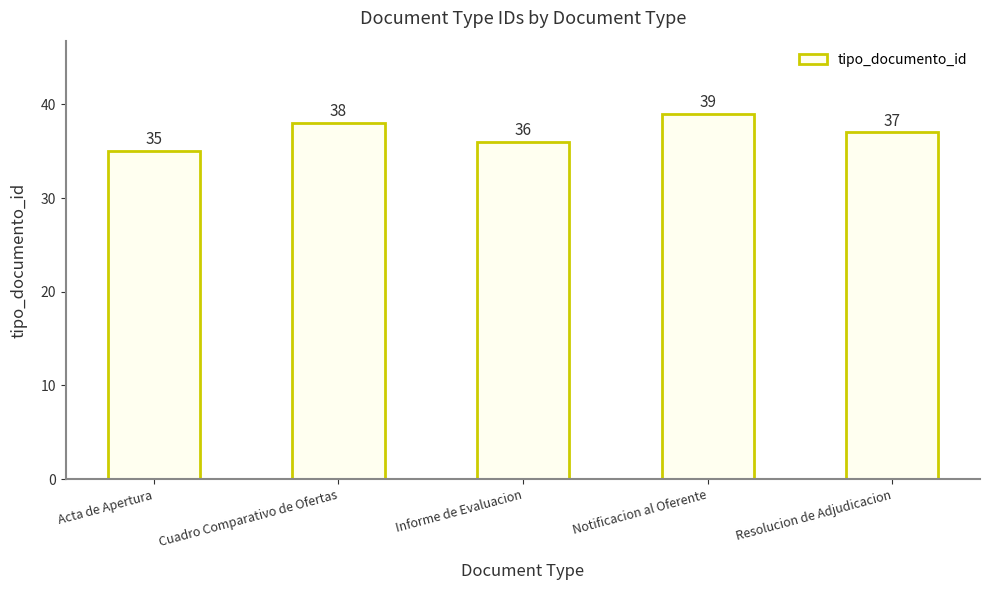

How many values are between 36 and 38?

3